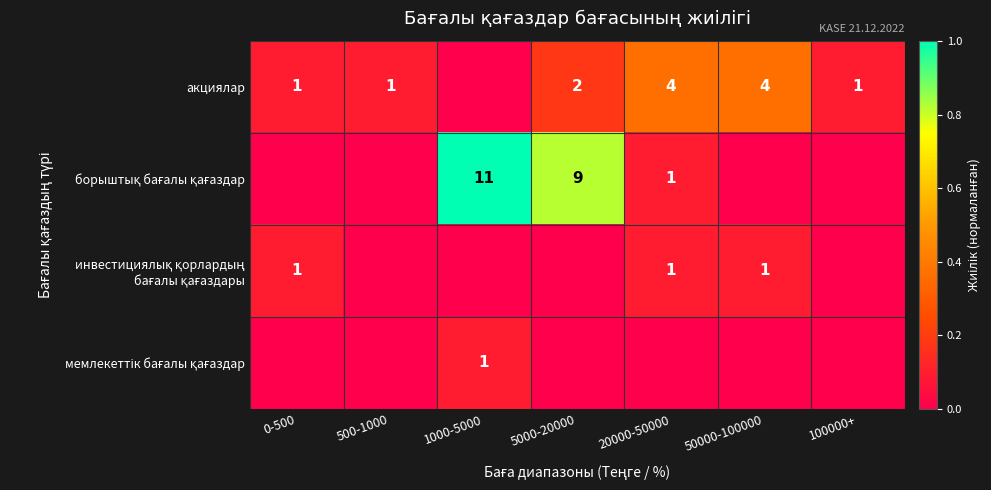

The value of мемлекеттік бағалы қағаздар at 100000+ is 0.0. True or false?

True